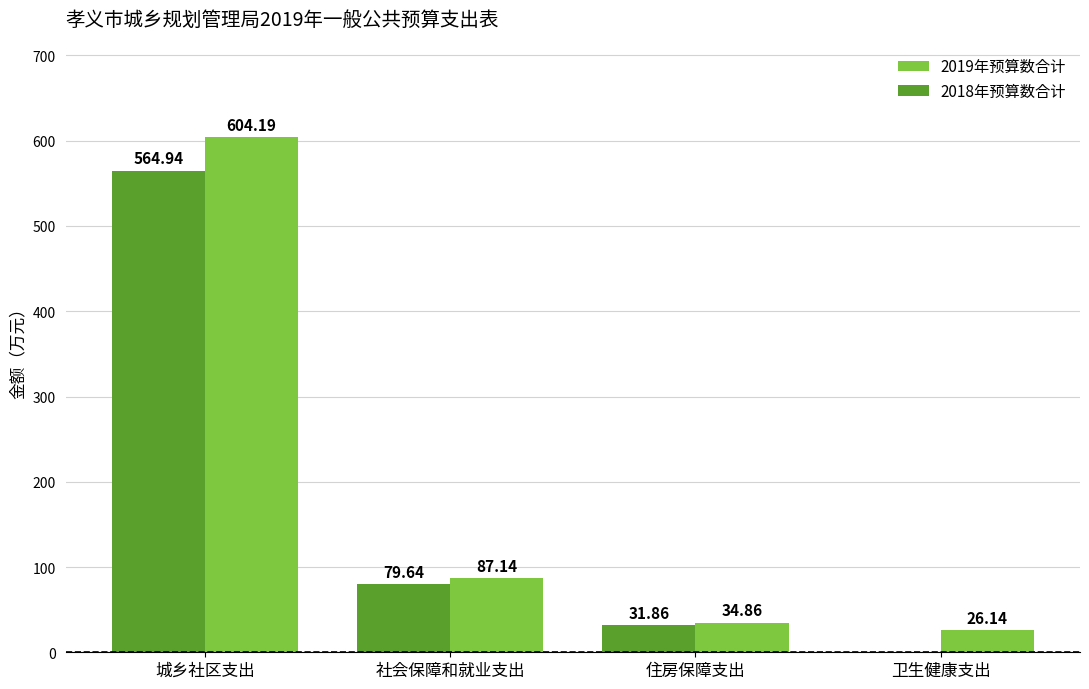

How many groups of bars are there?

4